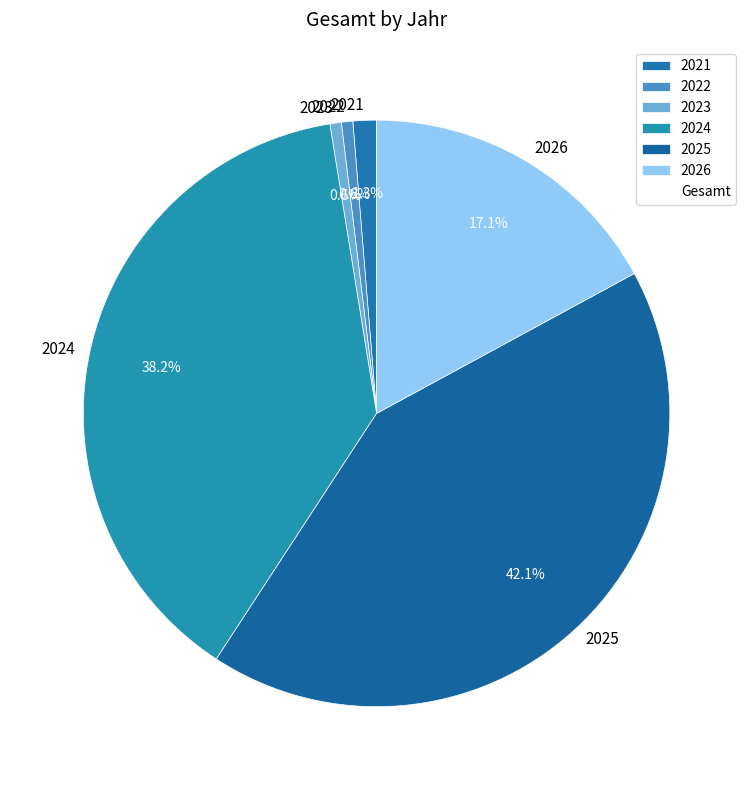

Which category has the biggest portion of the pie?

2025